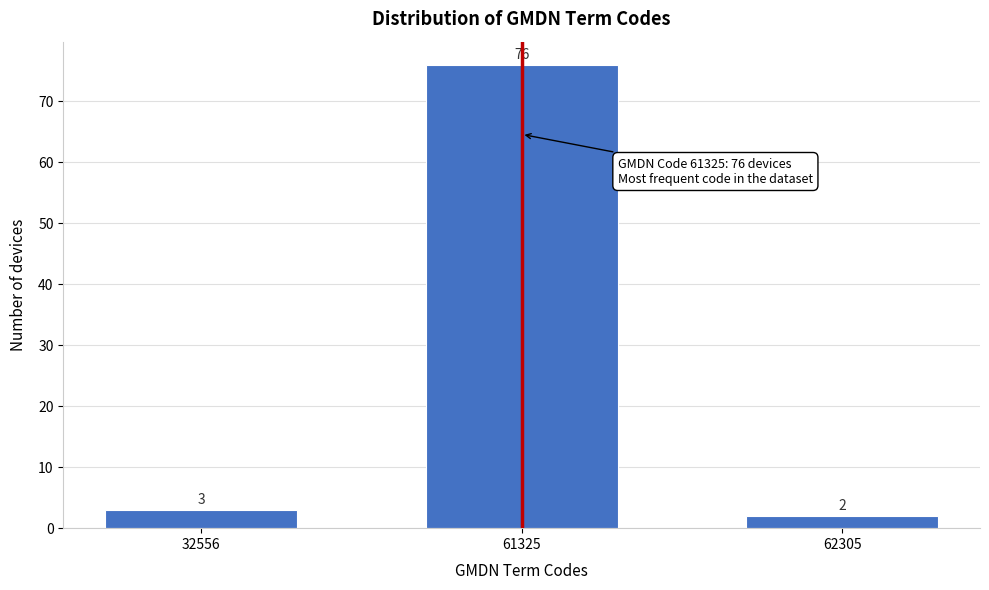

Reading right to left, extract all data points from this chart.

62305=2	61325=76	32556=3